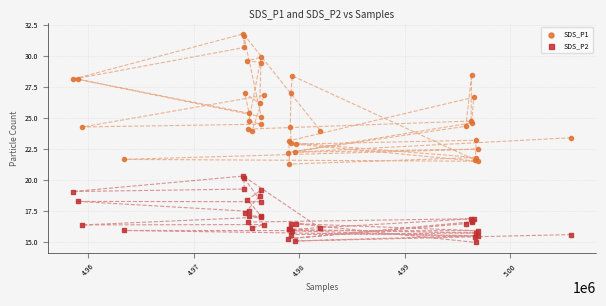

What is the X range (max minus min) for the scatter plot?

47306.0